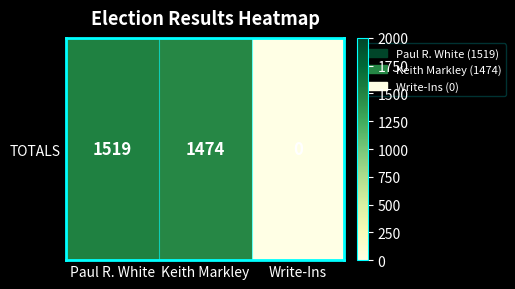

Rank the categories by value from highest to lowest.

Paul R. White, Keith Markley, Write-Ins